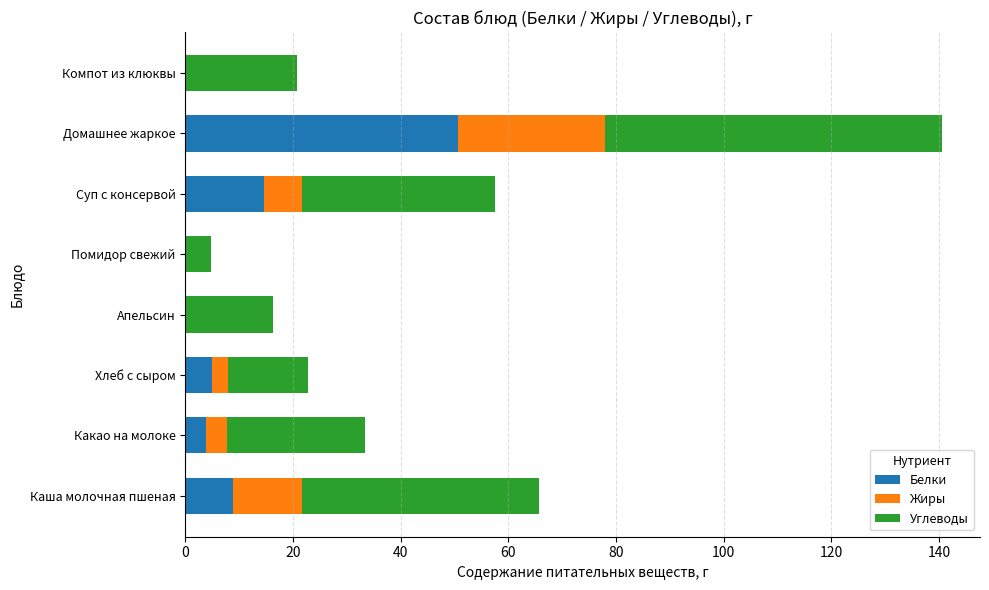

At which category is the sum across all series the highest?

Домашнее жаркое